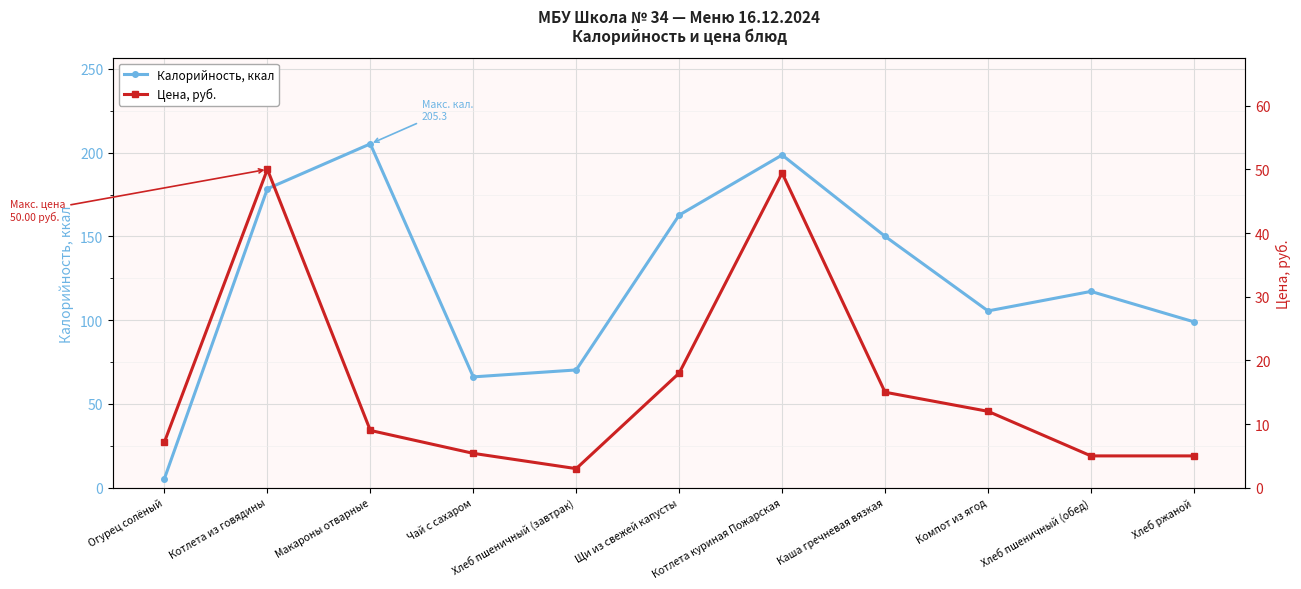

Which series ends up on top after the final intersection of Цена, руб. and Калорийность, ккал?

Калорийность, ккал